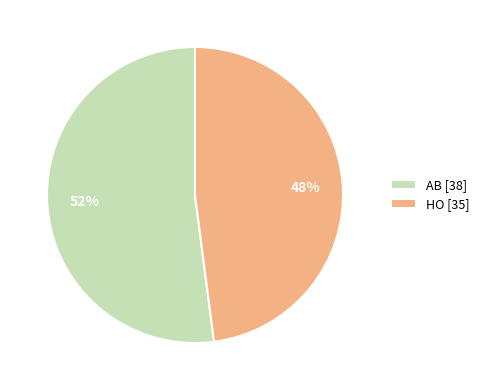

To the nearest percent, what percentage of the pie is AB?

52%